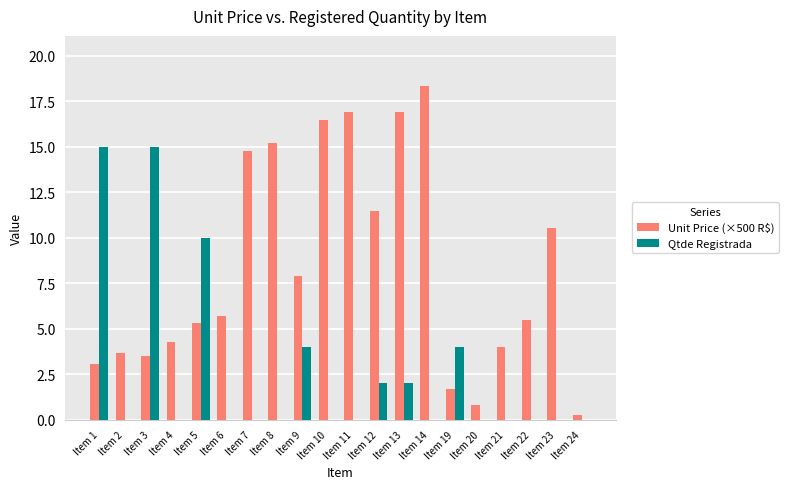

The Unit Price (×500 R$) series shows 10.5 at Item 23. True or false?

True